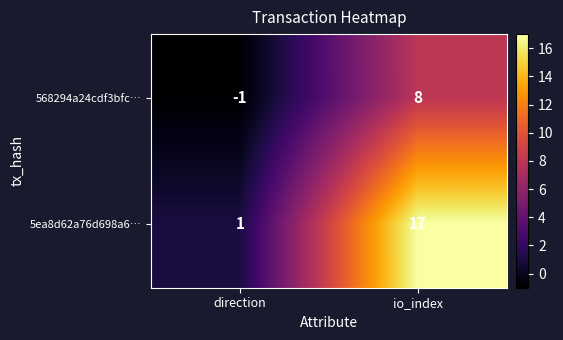

The value of 568294a24cdf3bfc… at direction is -1. True or false?

True